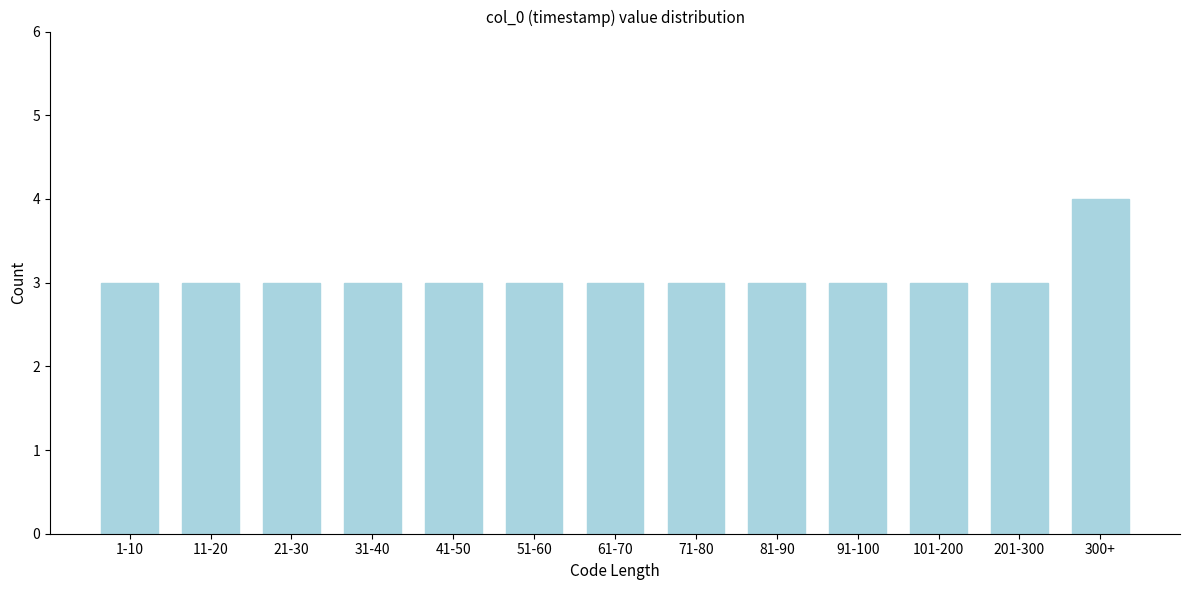

Reading left to right, list all the values displayed in this chart.

1-10=3	11-20=3	21-30=3	31-40=3	41-50=3	51-60=3	61-70=3	71-80=3	81-90=3	91-100=3	101-200=3	201-300=3	300+=4